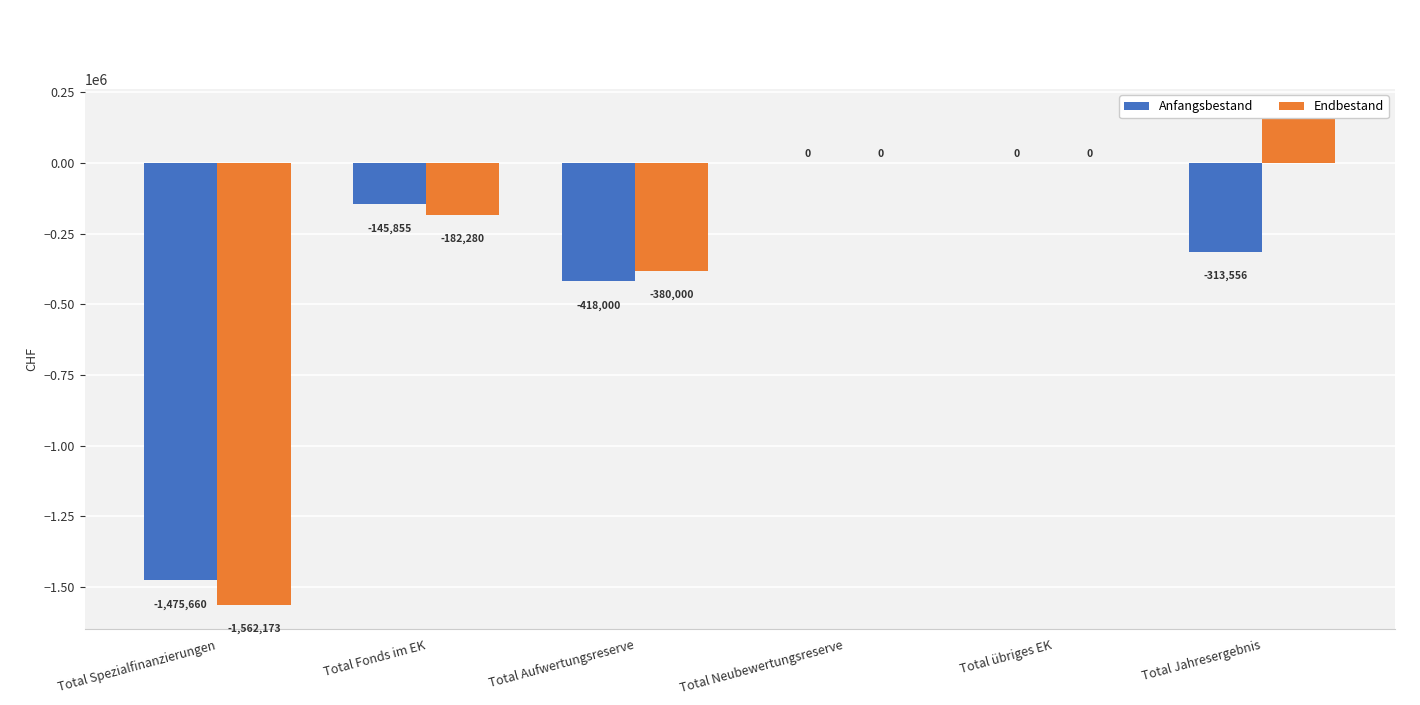

Reading left to right, list all the values displayed in this chart.

Anfangsbestand: Total Spezialfinanzierungen=-1475659.8	Total Fonds im EK=-145854.9	Total Aufwertungsreserve=-418000.0	Total Neubewertungsreserve=0.0	Total übriges EK=0.0	Total Jahresergebnis=-313555.7
Endbestand: Total Spezialfinanzierungen=-1562172.5	Total Fonds im EK=-182280.0	Total Aufwertungsreserve=-380000.0	Total Neubewertungsreserve=0.0	Total übriges EK=0.0	Total Jahresergebnis=174747.3